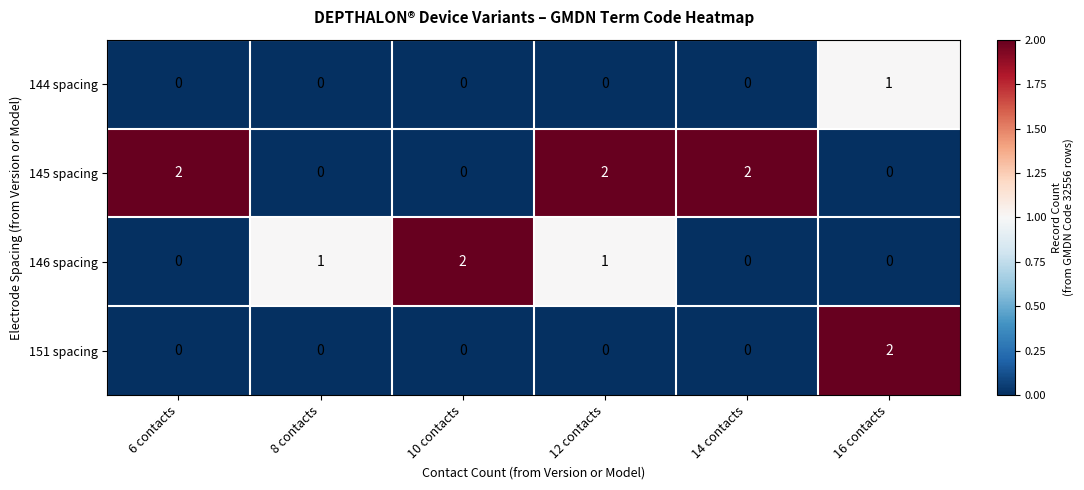

Which series changed the most between 6 contacts and 12 contacts?

146 spacing